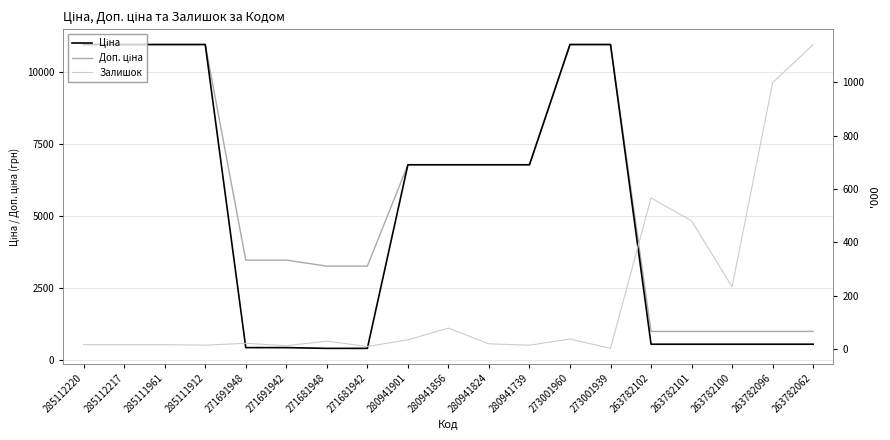

True or false: Доп. ціна has more than 0 points higher than both neighbors.

False